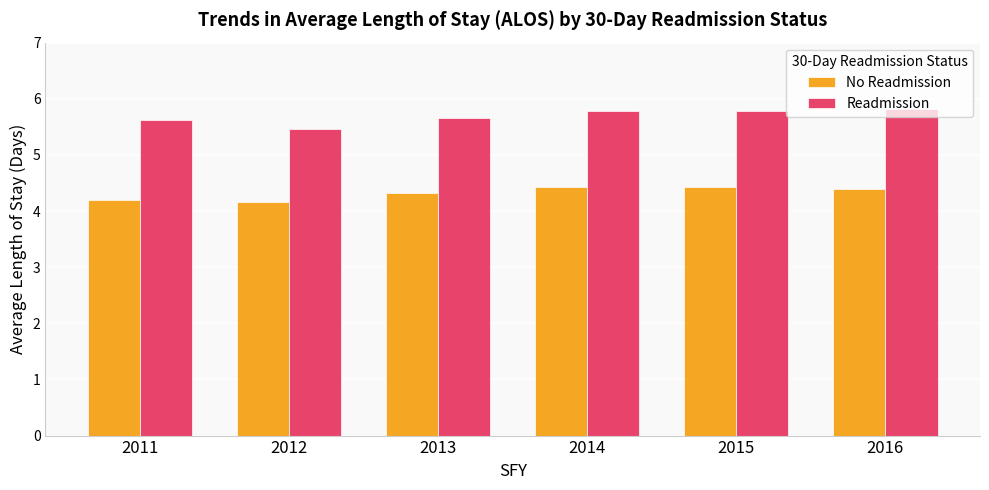

What is the spread (max minus min) of values at 2015?

1.3